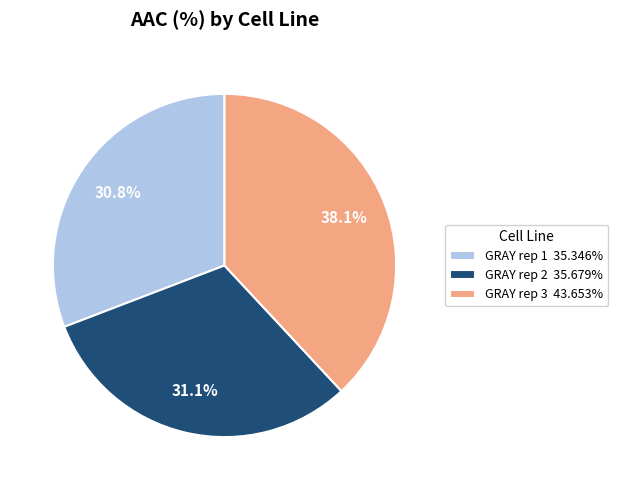

Between GRAY rep 3 and GRAY rep 2, which is larger?

GRAY rep 3